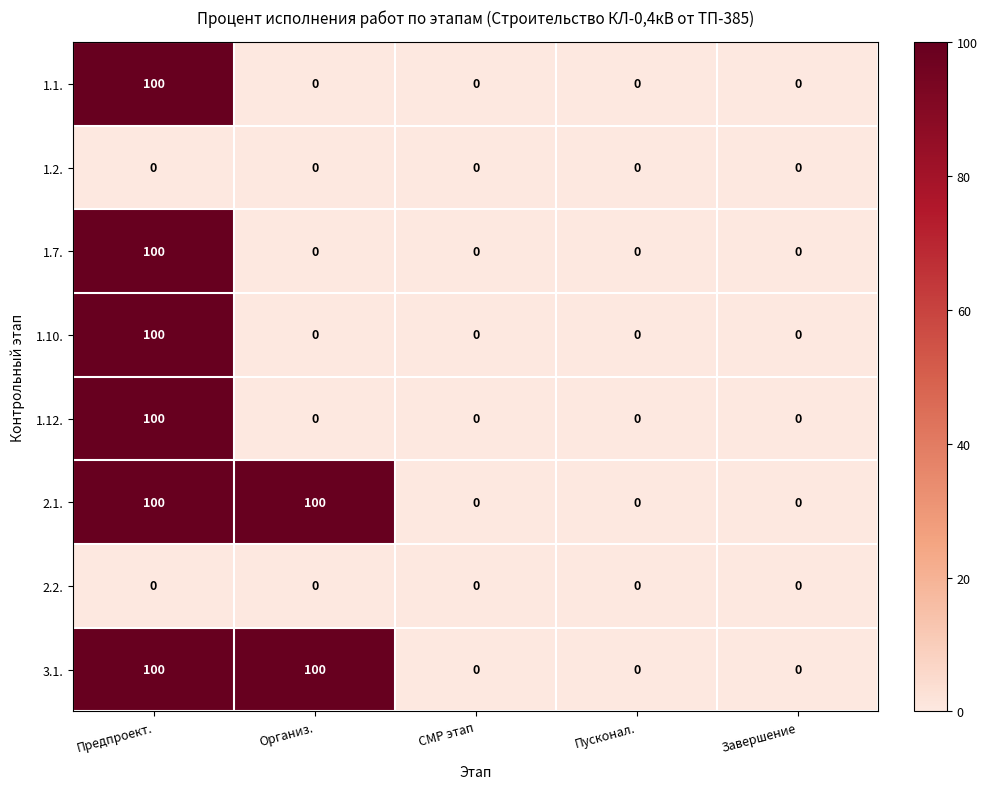

The 1.10. series shows 52 at Завершение. True or false?

False